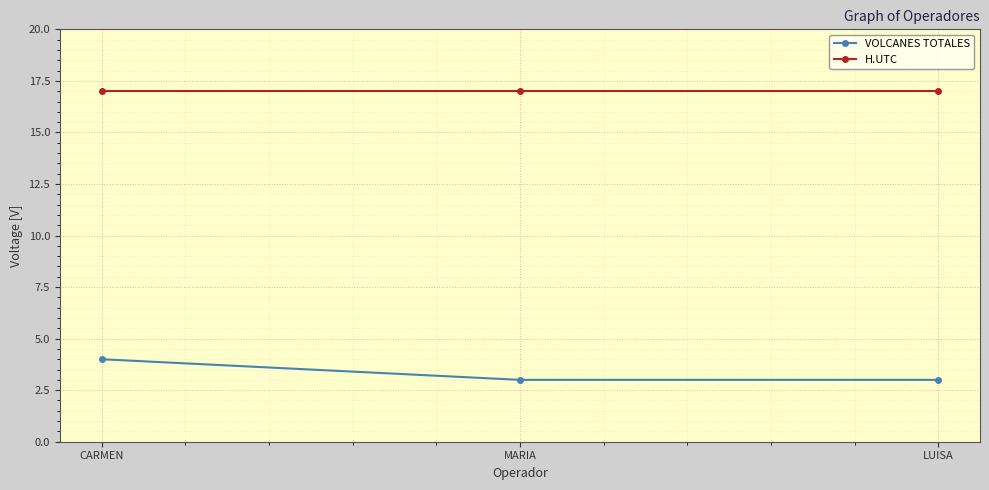

Rank the series by their average value, from lowest to highest.

VOLCANES TOTALES, H.UTC